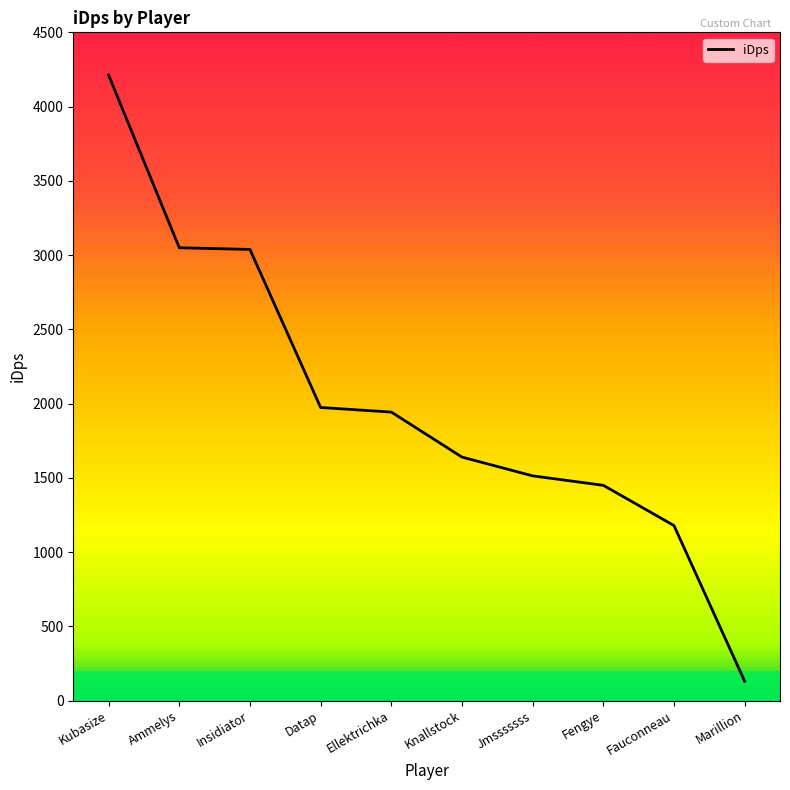

Does the chart have visible grid lines?

No